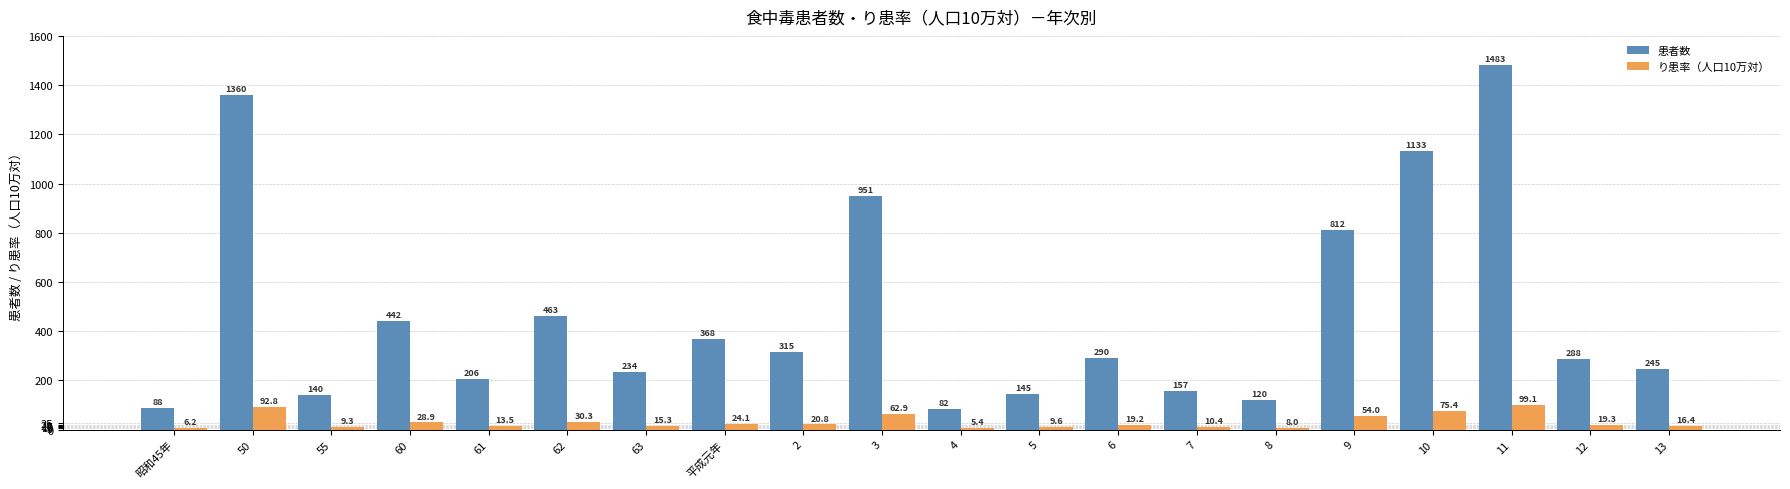

What is the value of the り患率（人口10万対） bar at the 4th from the left?

28.9